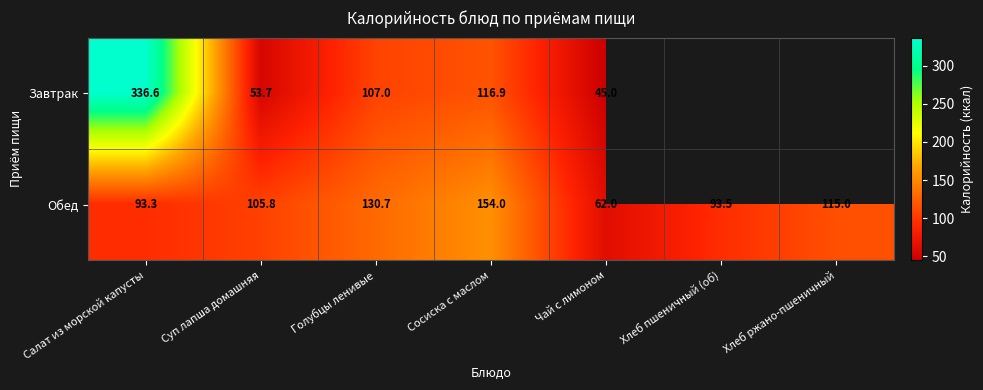

The value of Завтрак at Салат из морской капусты is 336.6. True or false?

True